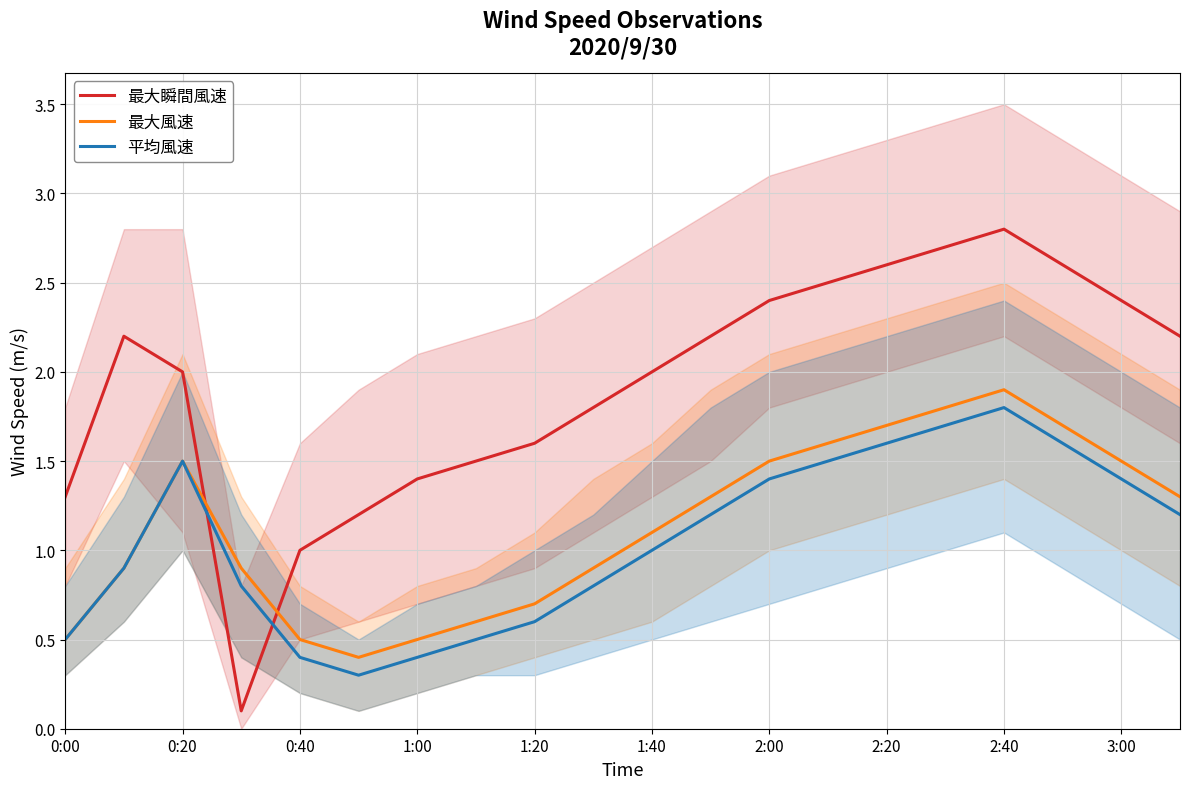

Where is 平均風速 nearest to the value 1?

1:40